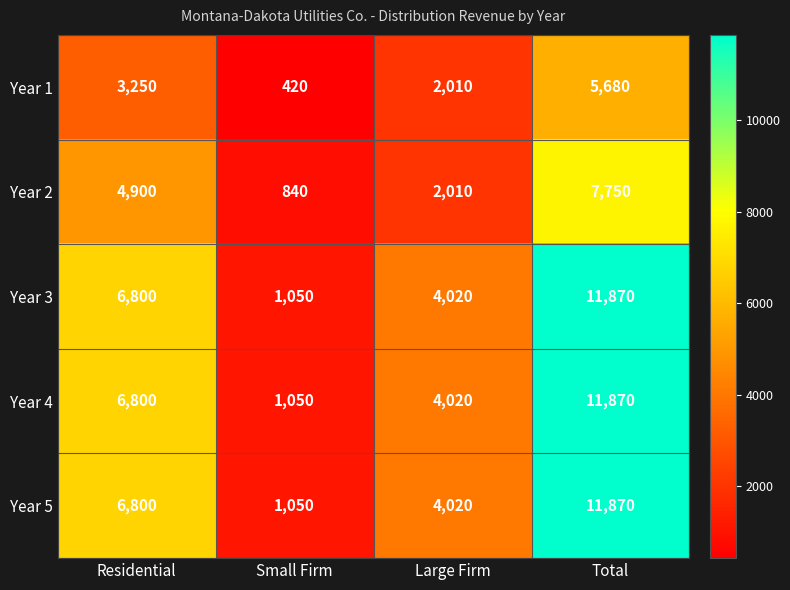

What is the sum of the Year 3 values at Large Firm and Small Firm?

5070